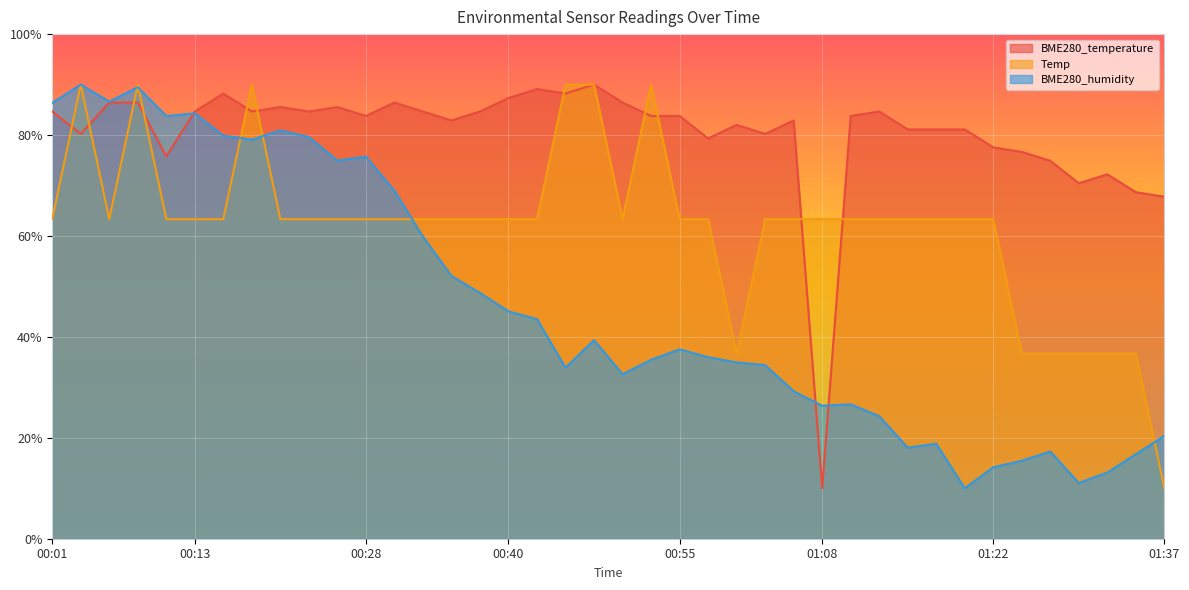

Rank the categories by Temp value from lowest to highest.

01:37, 01:00, 01:25, 01:27, 01:30, 01:32, 01:35, 00:01, 00:06, 00:11, 00:13, 00:16, 00:21, 00:23, 00:26, 00:28, 00:31, 00:33, 00:36, 00:38, 00:40, 00:43, 00:50, 00:55, 00:58, 01:03, 01:05, 01:08, 01:10, 01:12, 01:15, 01:17, 01:20, 01:22, 00:03, 00:08, 00:18, 00:45, 00:48, 00:53